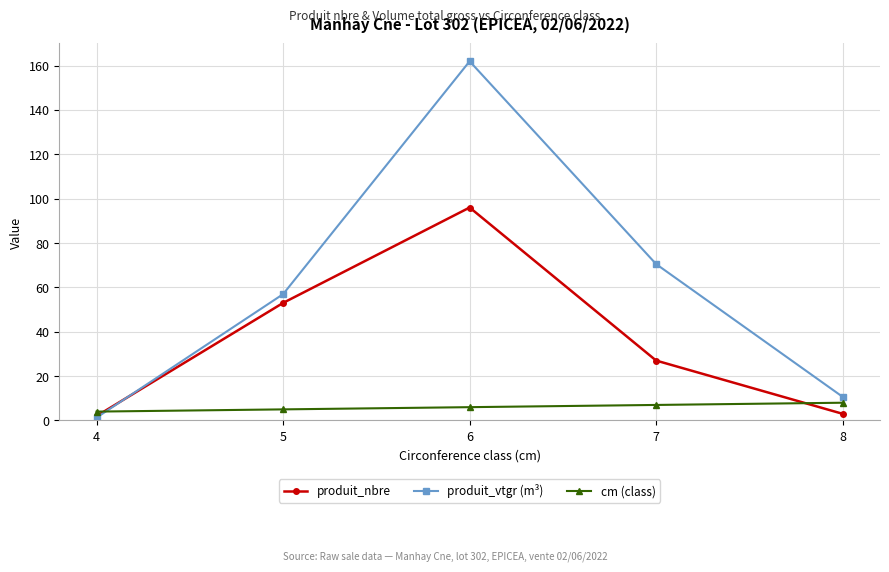

Which series ends up on top after the final intersection of cm (class) and produit_nbre?

cm (class)